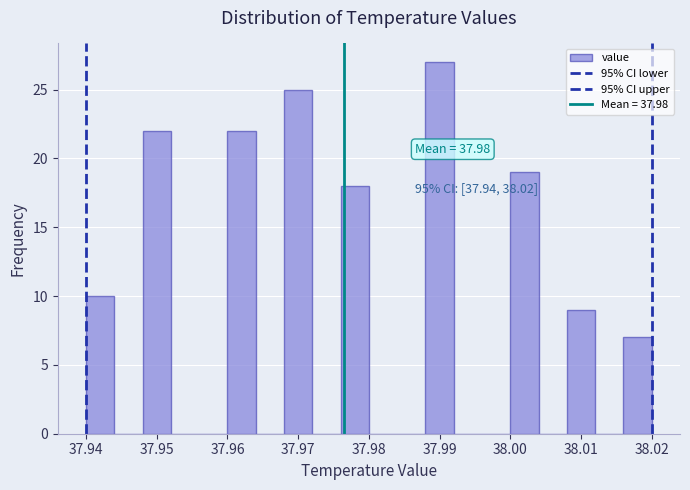

Which range on the x-axis has the tallest bar?

37.988 to 37.992